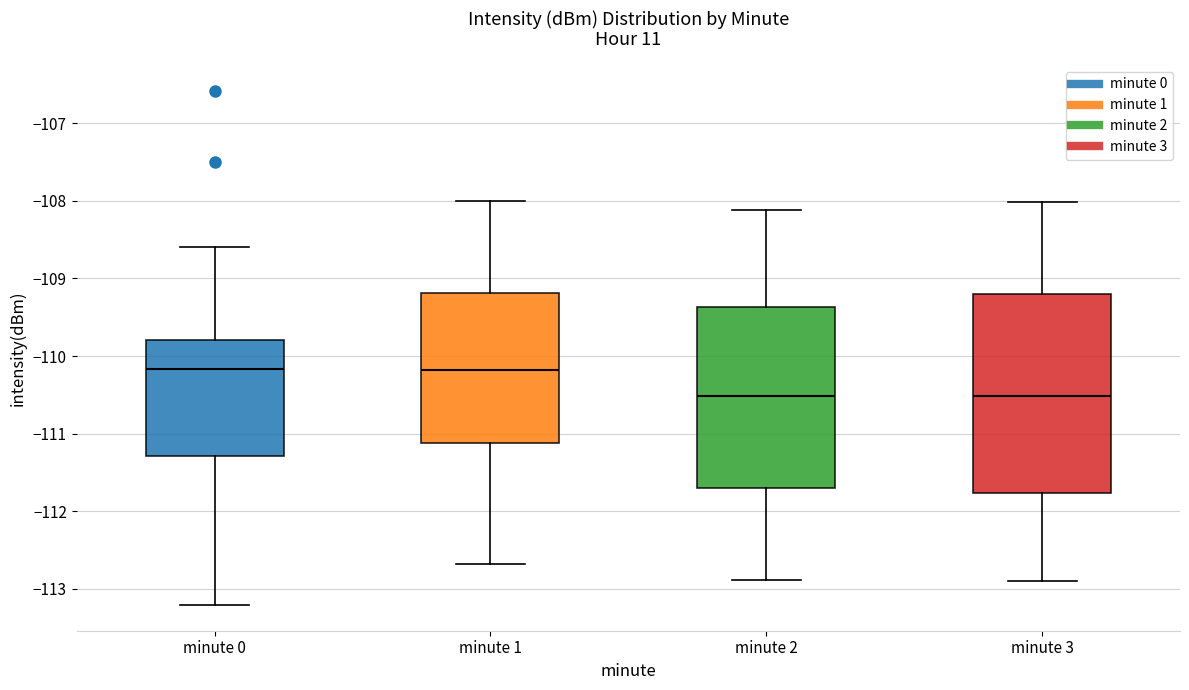

Comparing the boxes themselves (not the whiskers), which one is the tallest?

minute 3